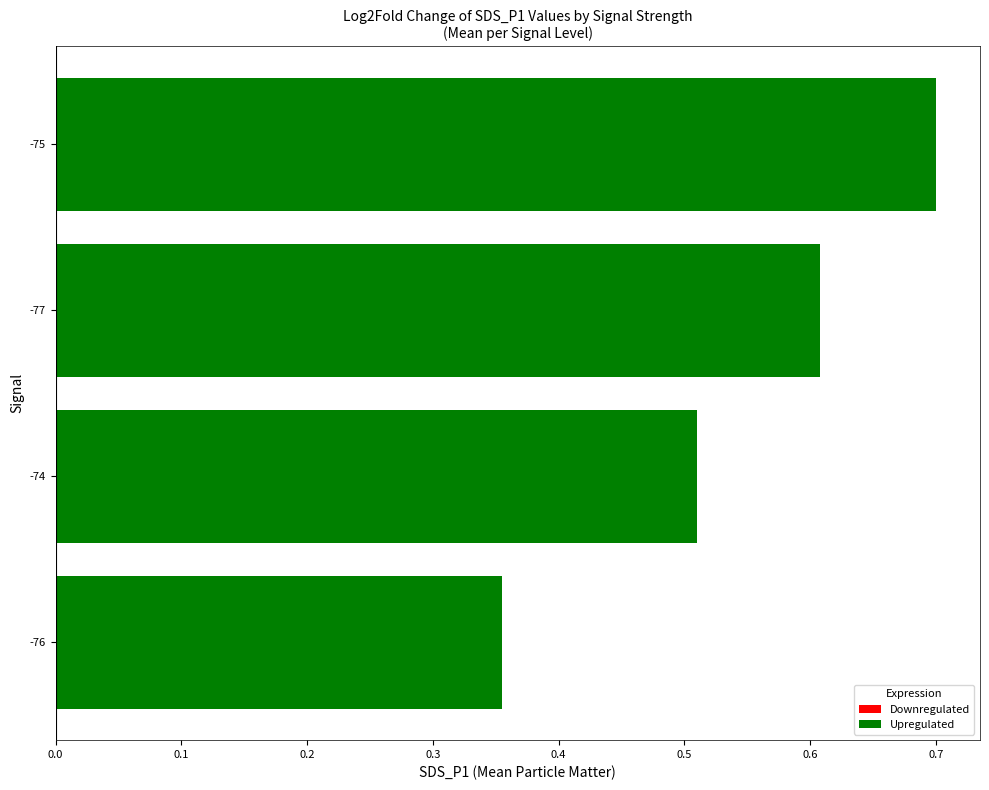

What is the sum of all values?

2.2